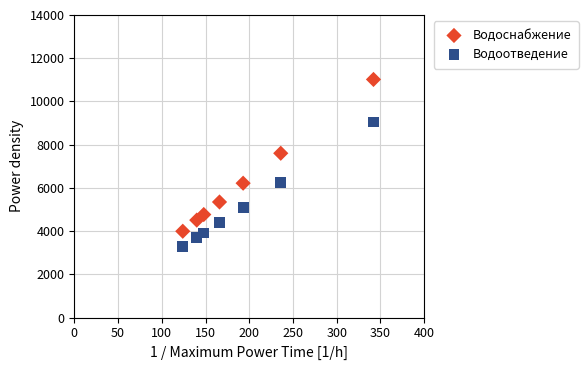

What is the X range (max minus min) for the scatter plot?

218.0